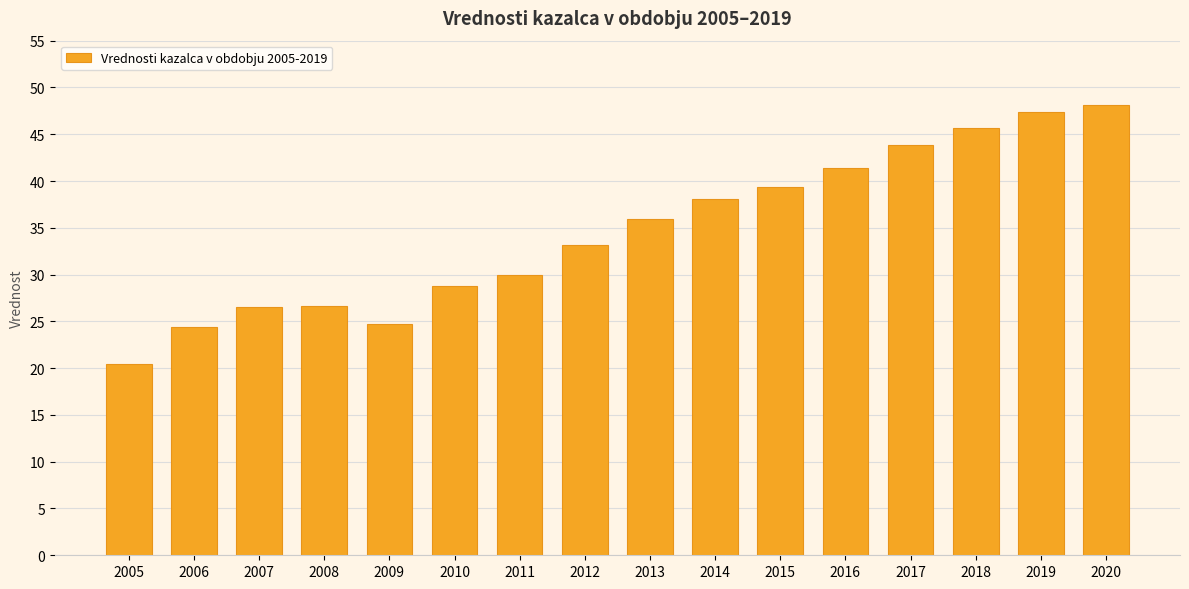

How many values are below 35?

8